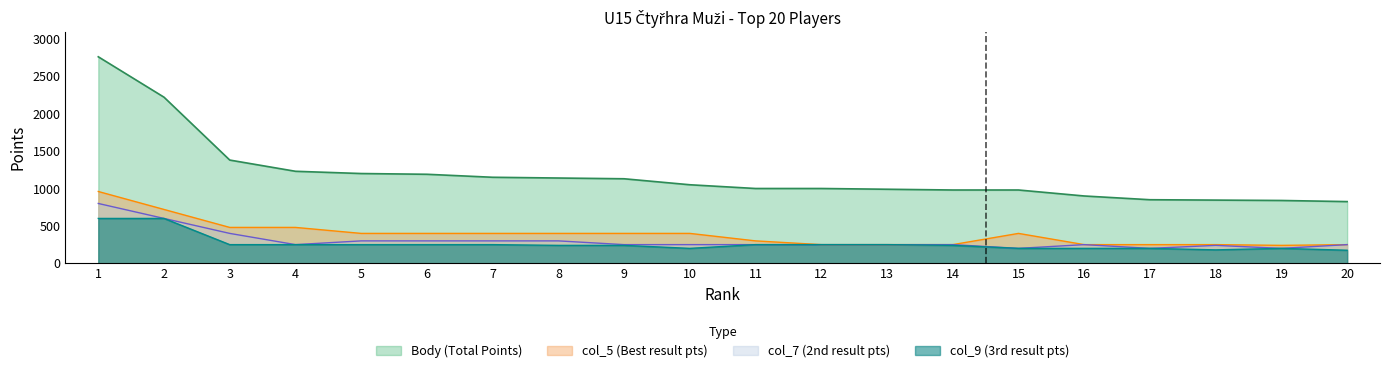

The Body series shows 1140 at 8. True or false?

True